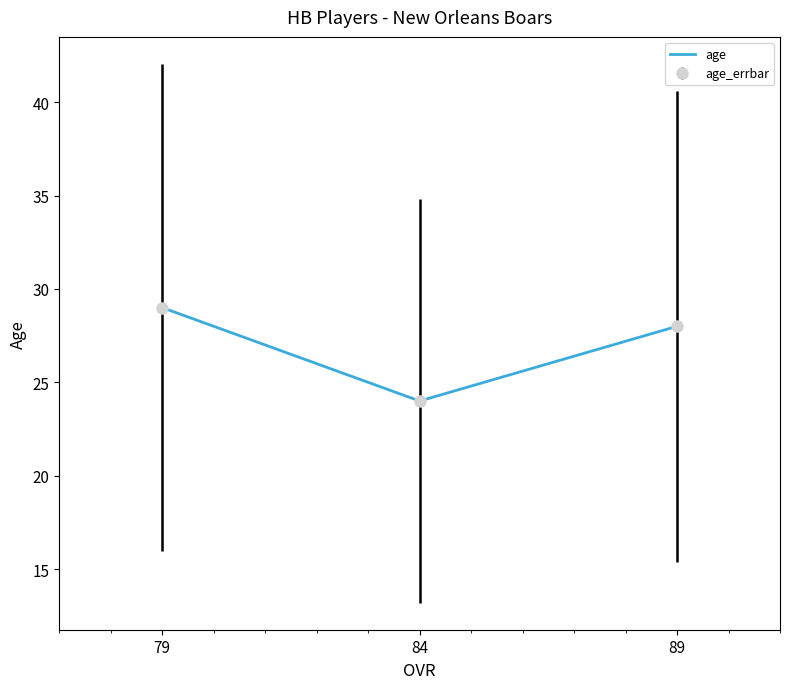

Is it true that the value at 84 is 24?

True